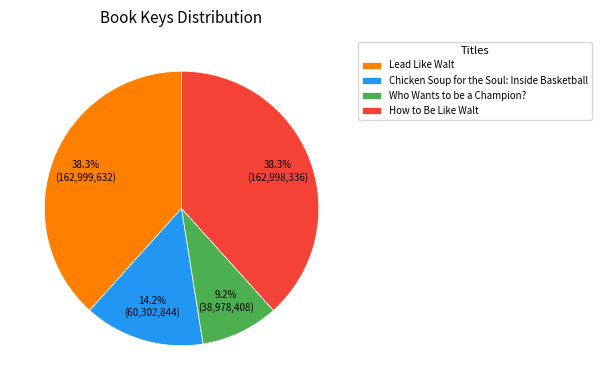

Which category has the smallest portion of the pie?

Who Wants to be a Champion?